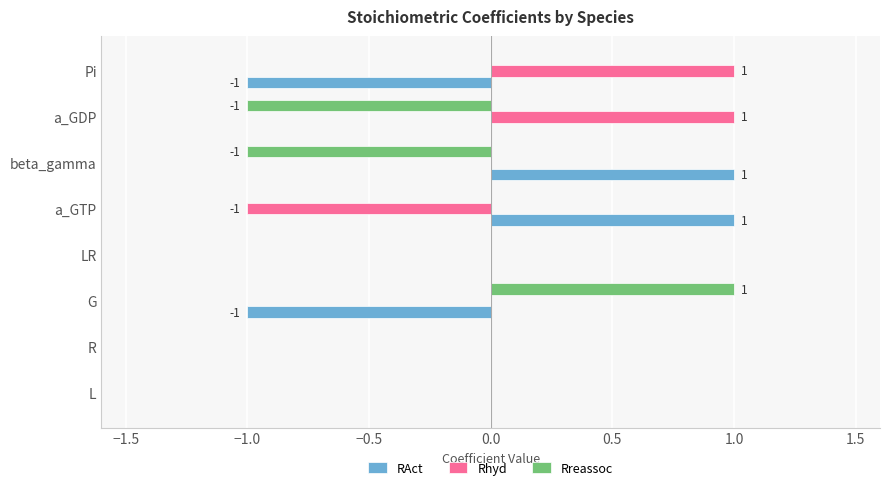

Is it true that Rhyd equals -1 at L?

False